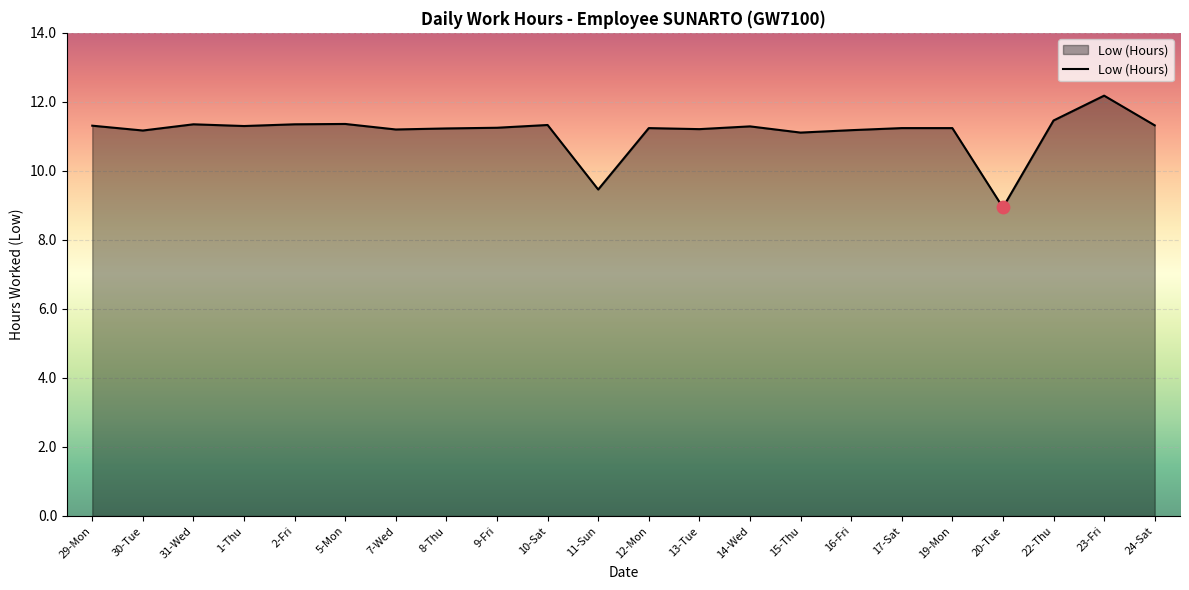

Approximately how many times larger is the value at 9-Fri compared to 5-Mon?

1.0